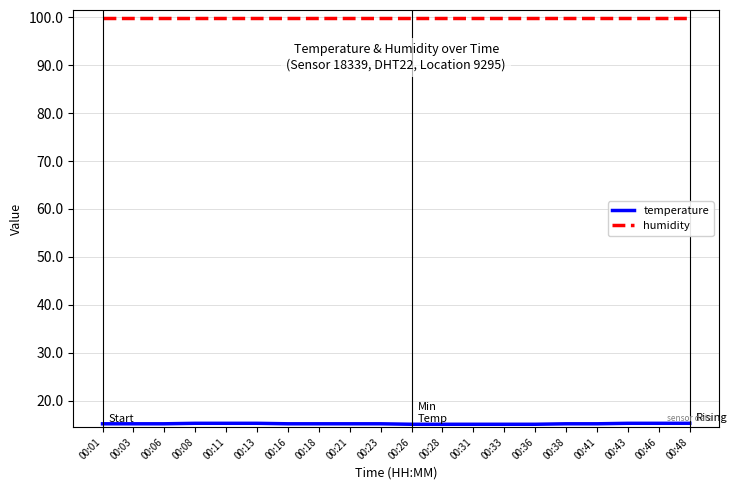

Which series has the largest total across all categories?

humidity